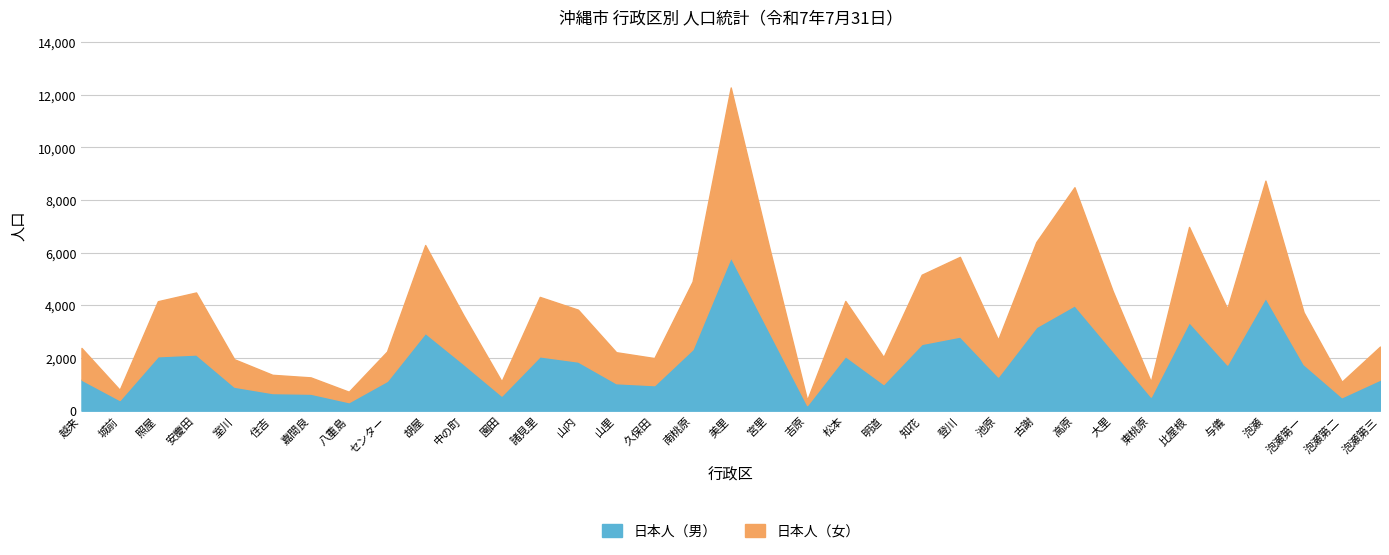

Which series changed the most between 吉原 and 登川?

日本人（女）